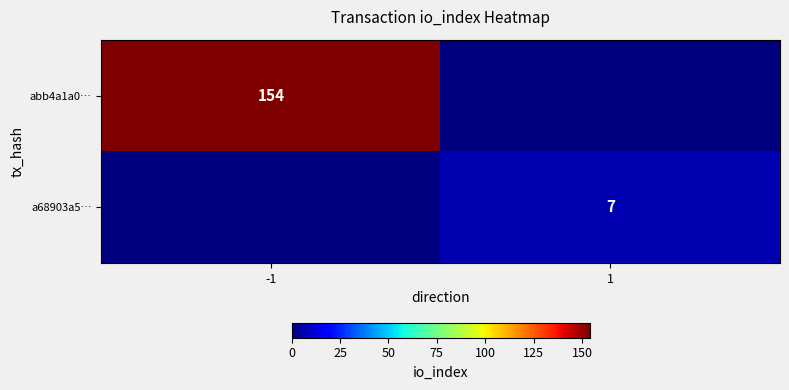

The abb4a1a0… series shows 154 at -1. True or false?

True